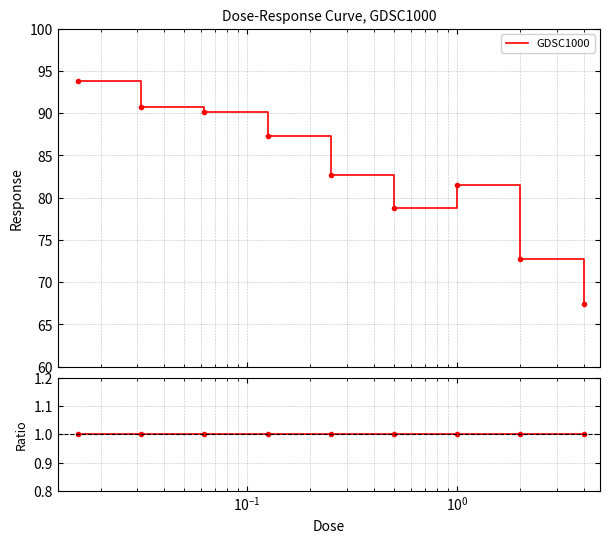

Between 0.03125 and 0.25, which is larger?

0.03125